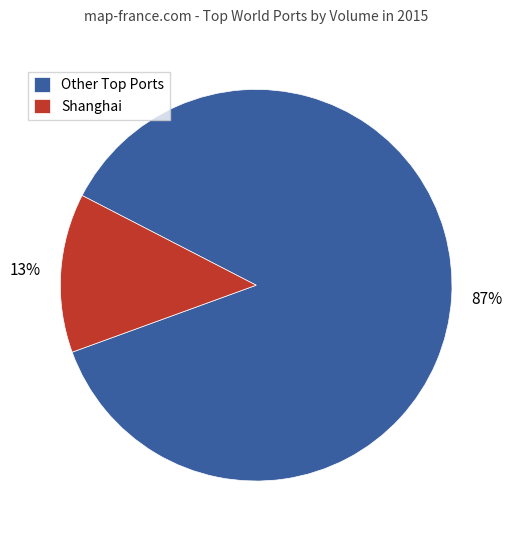

Which category accounts for the majority?

Other Top Ports